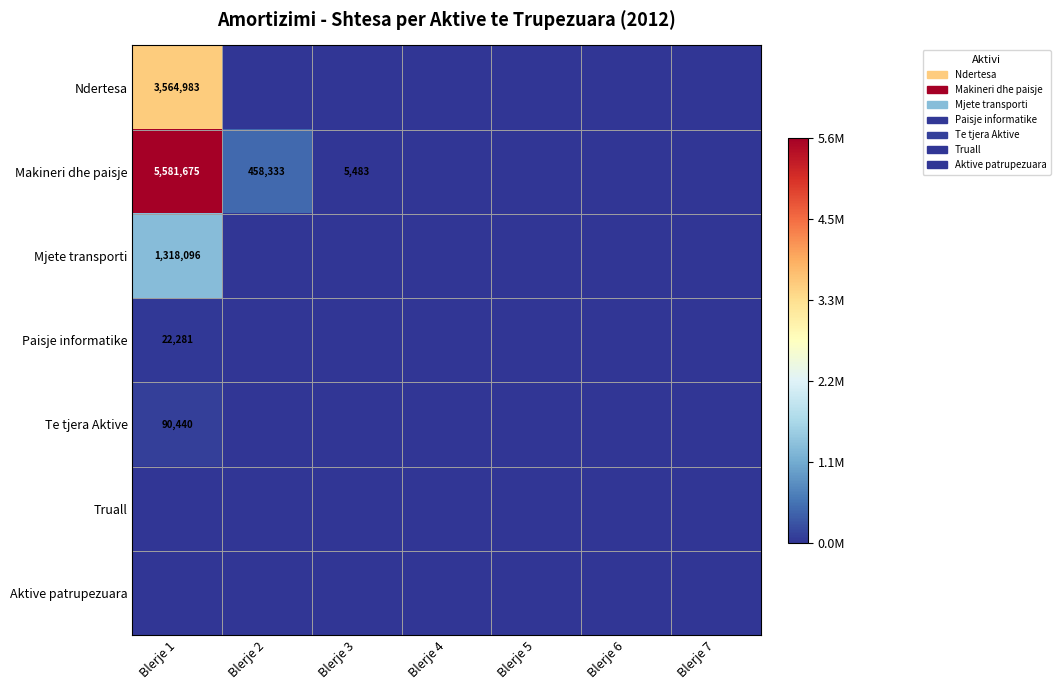

True or false: Makineri dhe paisje has a value of 5581675 at Blerje 1.

True